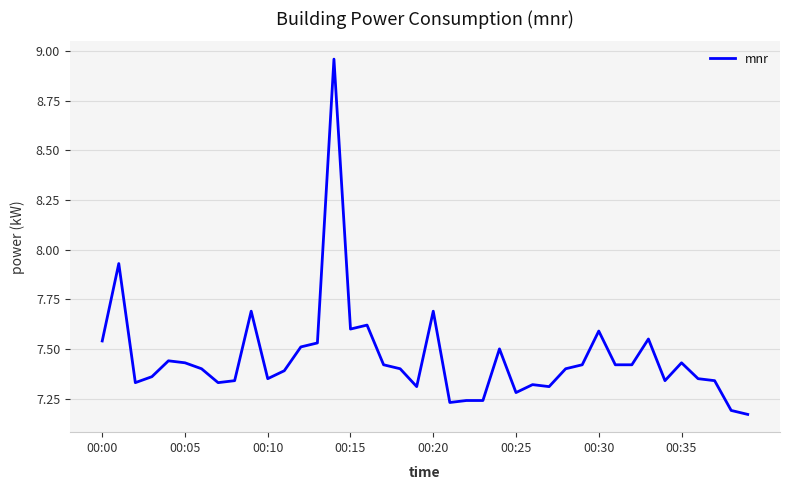

What is the difference between the second highest and second lowest values?

0.7